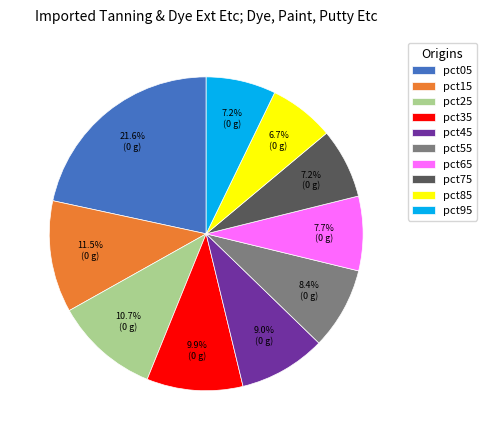

How much of the chart is everything except pct15?

88.5%